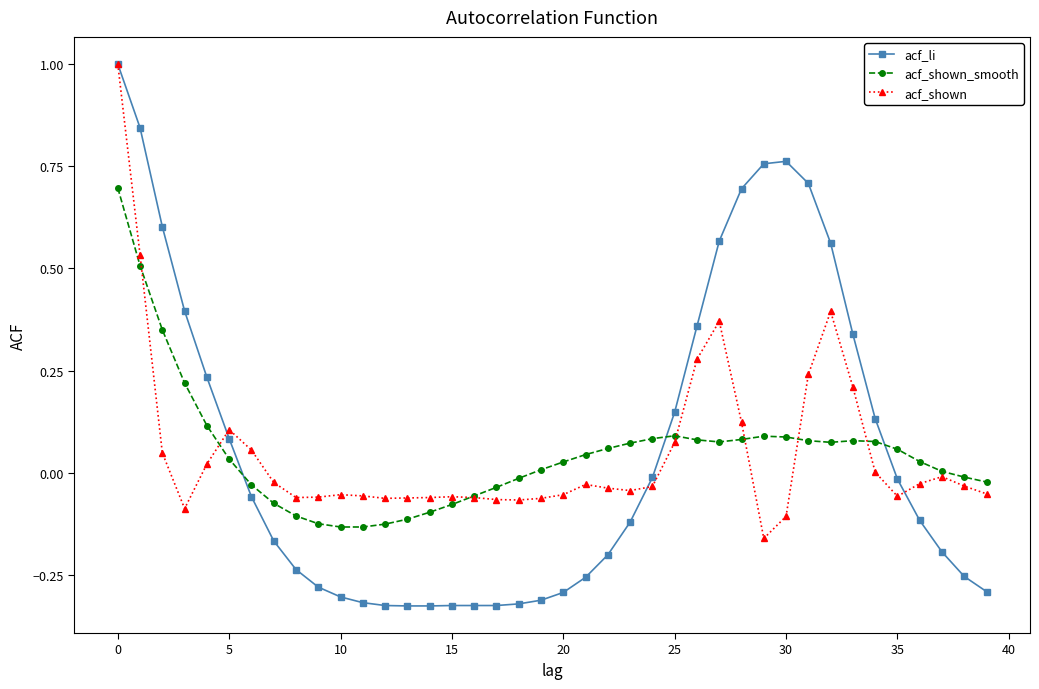

True or false: acf_shown_smooth has more than 0 points higher than both neighbors.

True